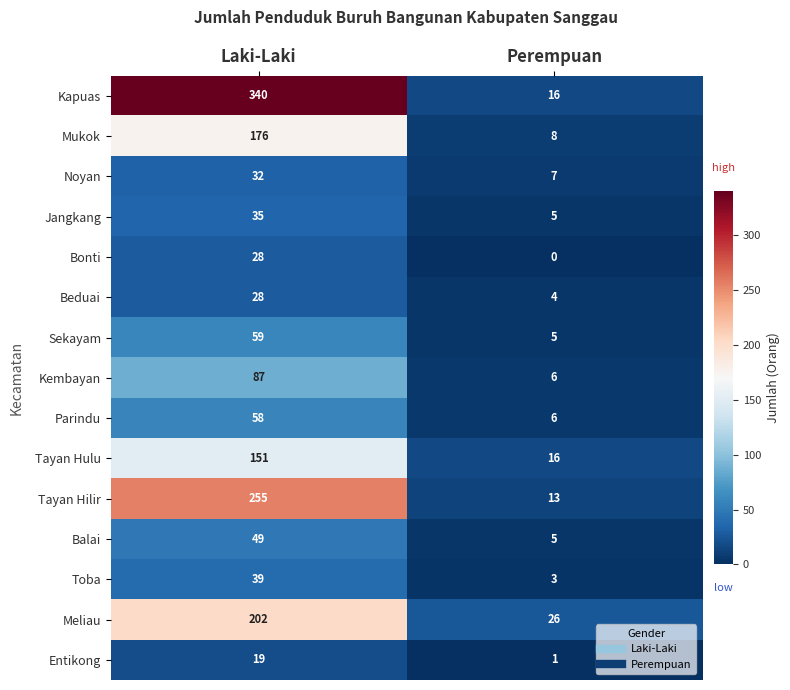

What is the difference between the Kembayan values at Perempuan and Laki-Laki?

81